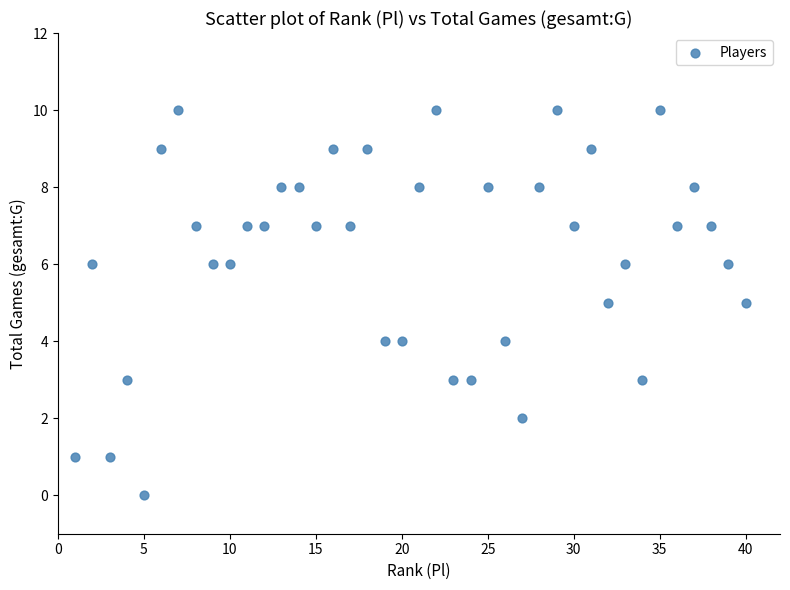

What is the range of X values (max minus min)?

39